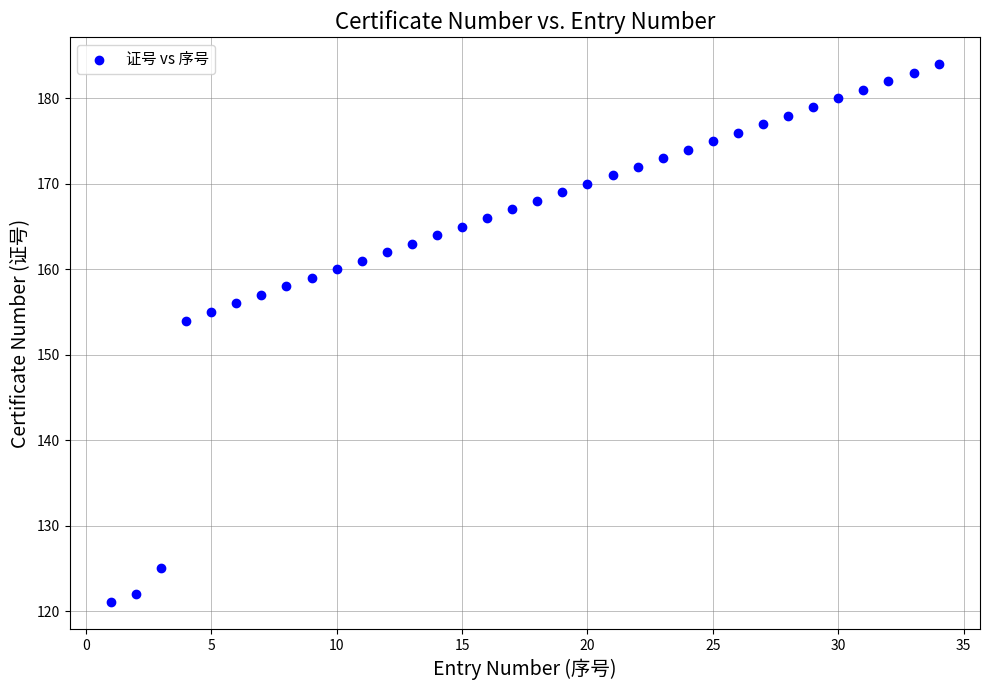

What Y value in the scatter plot is closest to 152?

154